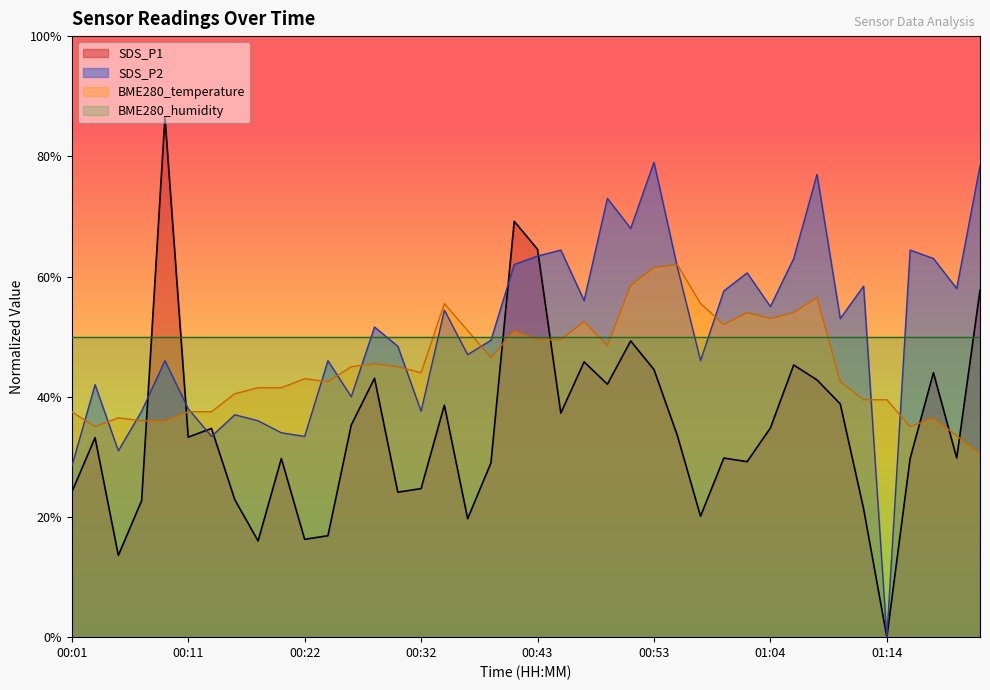

What is the difference between the highest and lowest values at 00:14?

4.1